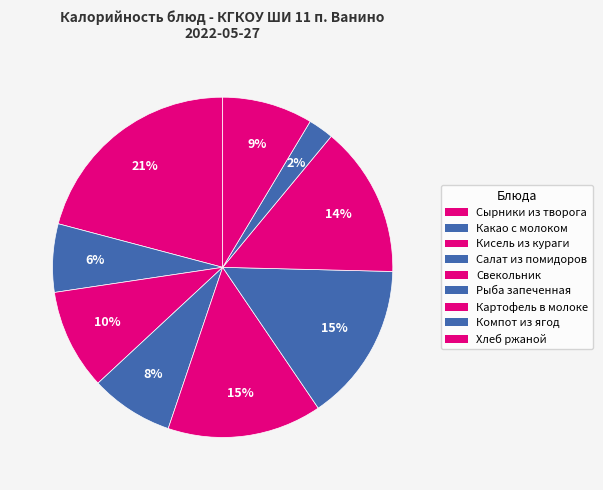

Rank the categories by value from lowest to highest.

Компот из ягод, Какао с молоком, Салат из помидоров, Хлеб ржаной, Кисель из кураги, Картофель в молоке, Свекольник, Рыба запеченная, Сырники из творога